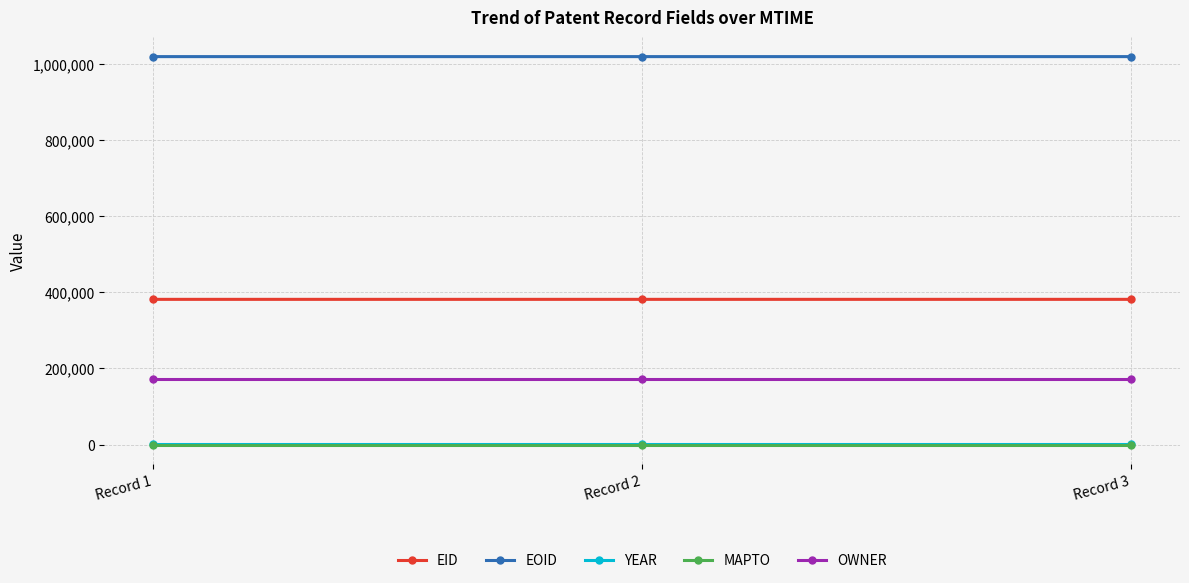

What are all the series names shown in the legend?

EID, EOID, YEAR, MAPTO, OWNER